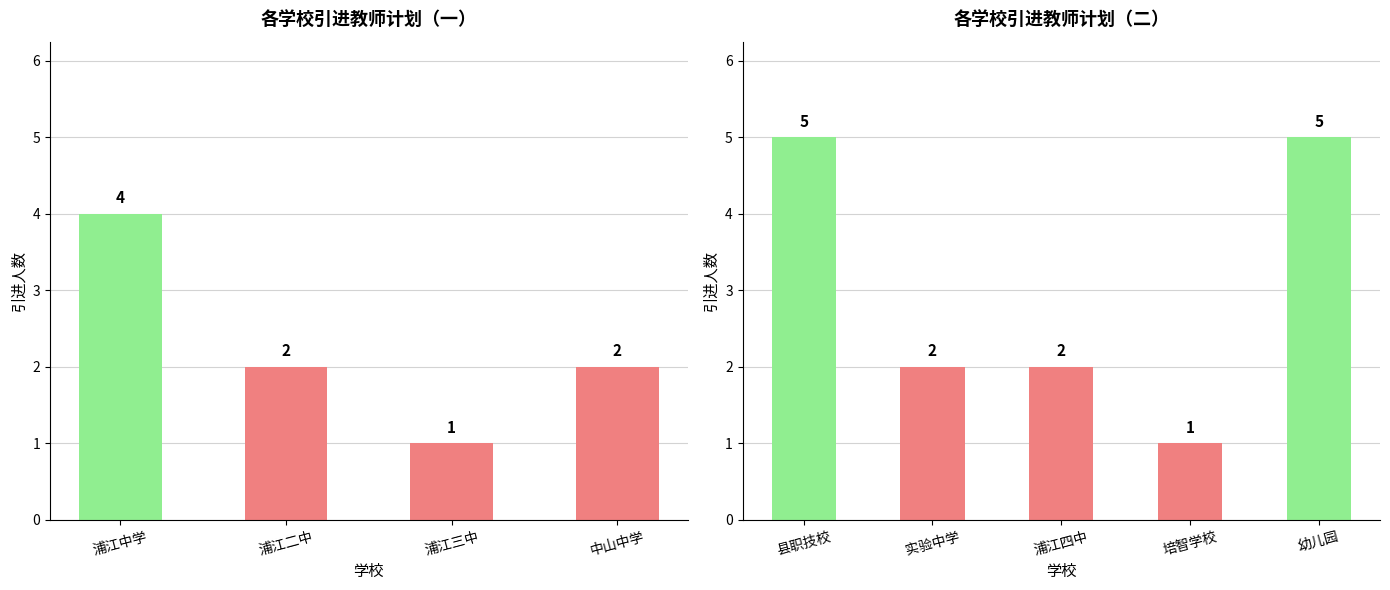

What is the greatest value displayed?

5